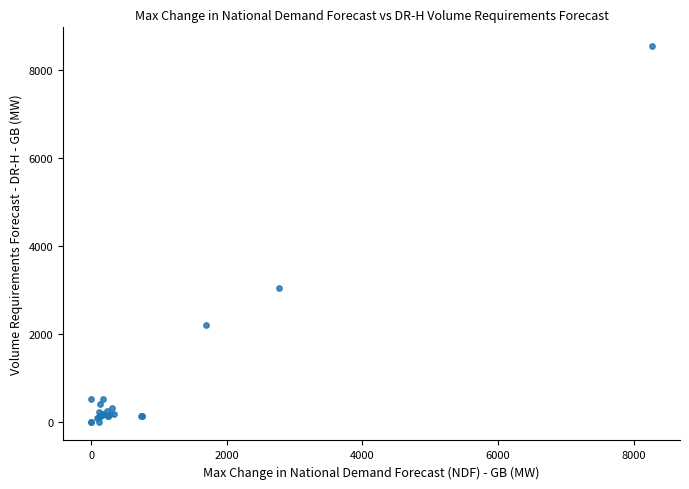

What Y value in the scatter plot is closest to 4267?

3033.1